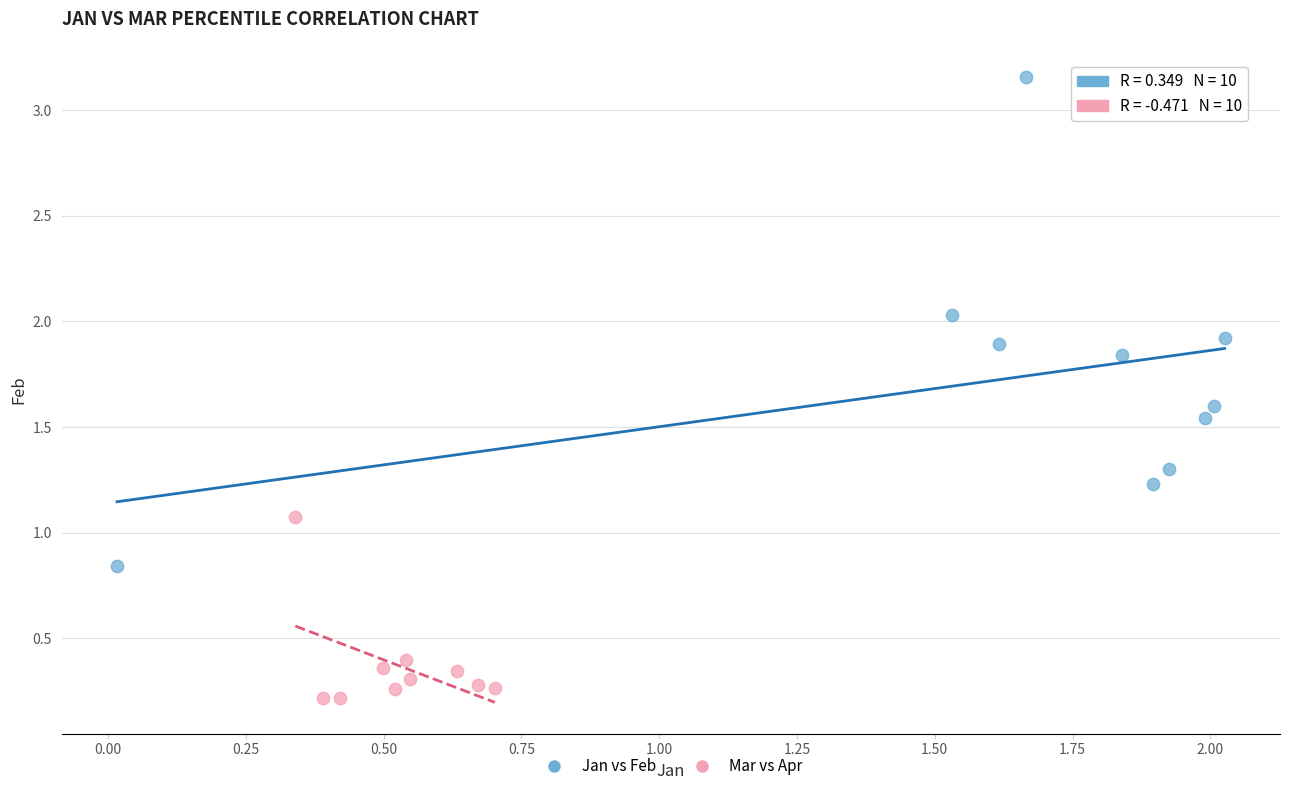

Which series contains the lowest Y value?

Mar vs Apr